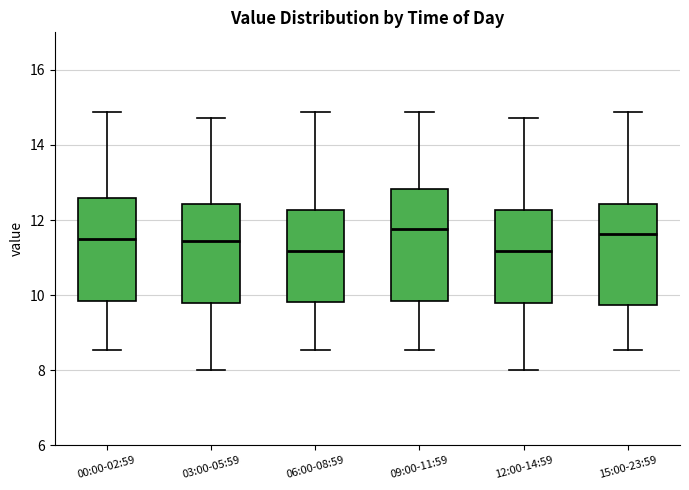

Reading left to right, transcribe this box plot: for each box, give where its median line is, the range the box spans, and where its two whiskers end, as read against the y-axis. The values are not printed on the chart, so give them approximately, as read against the axis.

00:00-02:59: median 11.6, box 9.8 to 12.6, whiskers 8.6 to 14.8
03:00-05:59: median 11.4, box 9.8 to 12.4, whiskers 8.0 to 14.8
06:00-08:59: median 11.2, box 9.8 to 12.2, whiskers 8.6 to 14.8
09:00-11:59: median 11.8, box 9.8 to 12.8, whiskers 8.6 to 14.8
12:00-14:59: median 11.2, box 9.8 to 12.2, whiskers 8.0 to 14.8
15:00-23:59: median 11.6, box 9.8 to 12.4, whiskers 8.6 to 14.8